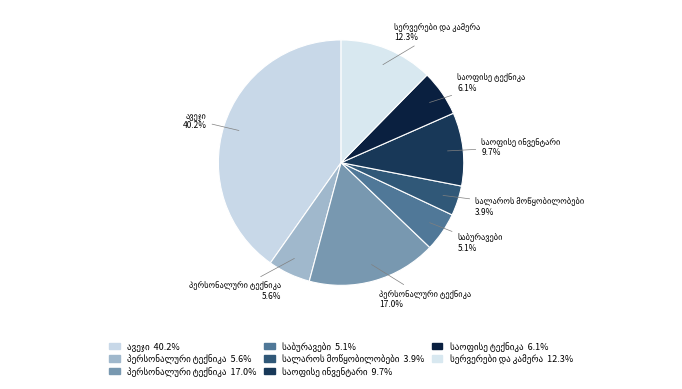

How many slices are in this pie chart?

8